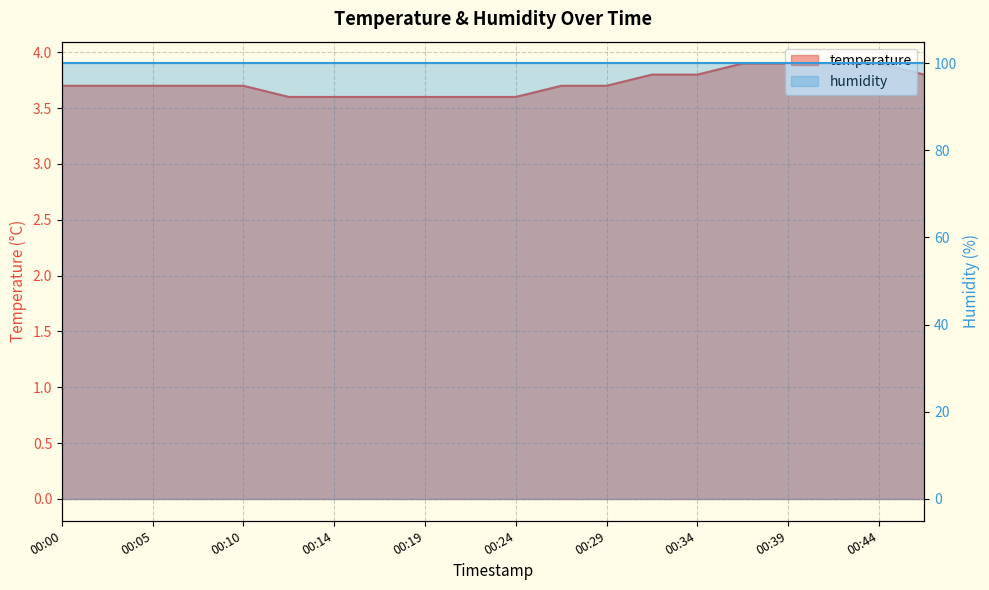

What is the change in value from 00:14 to 00:39?

+0.3